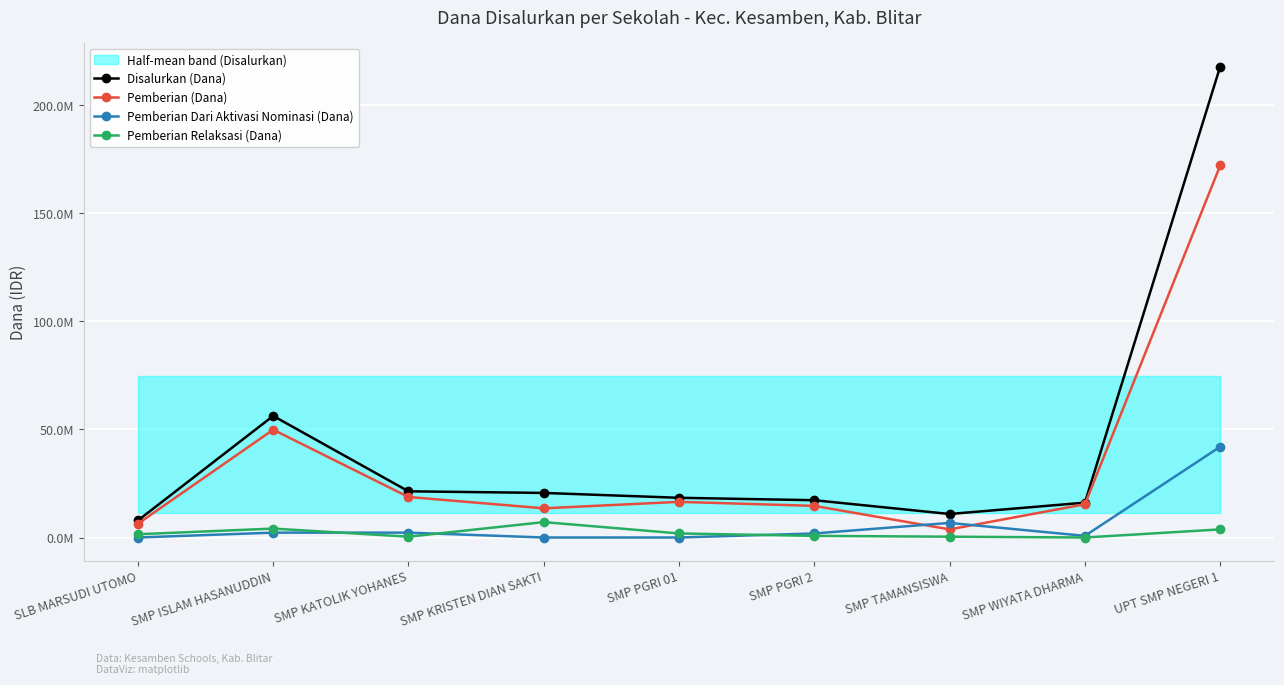

At which category is the sum across all series the highest?

UPT SMP NEGERI 1